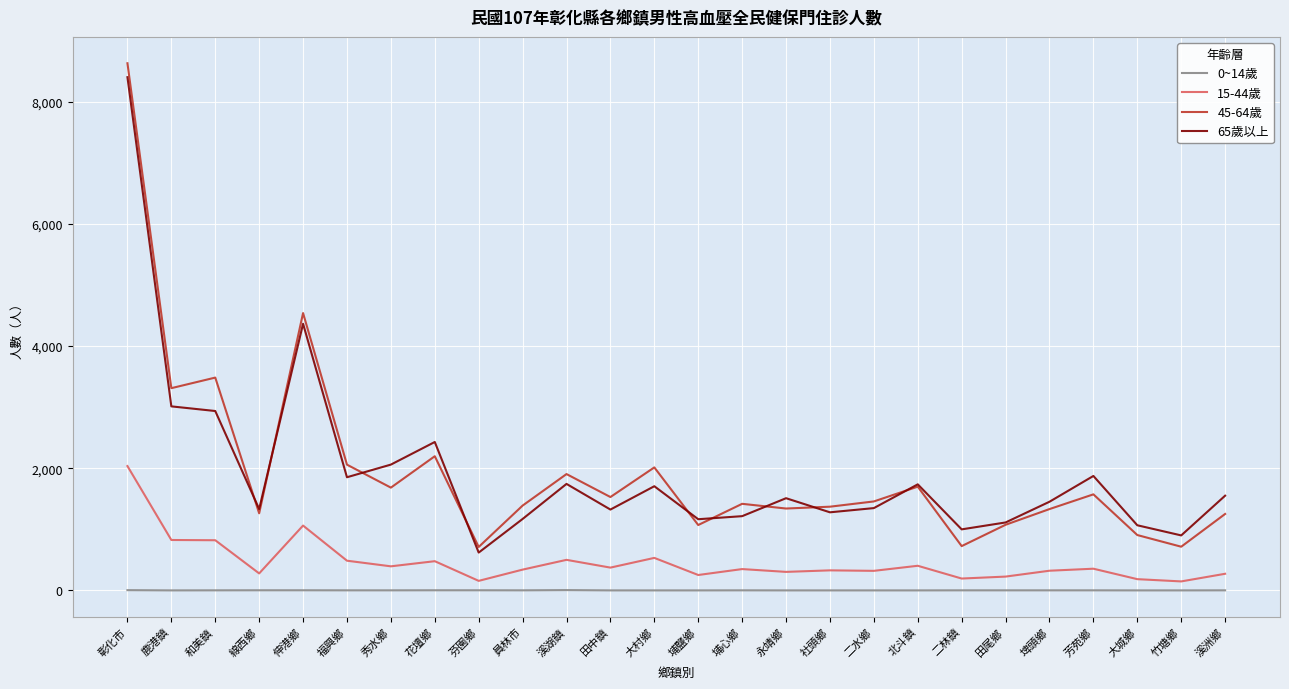

At how many categories does at least one series exceed 7395?

1